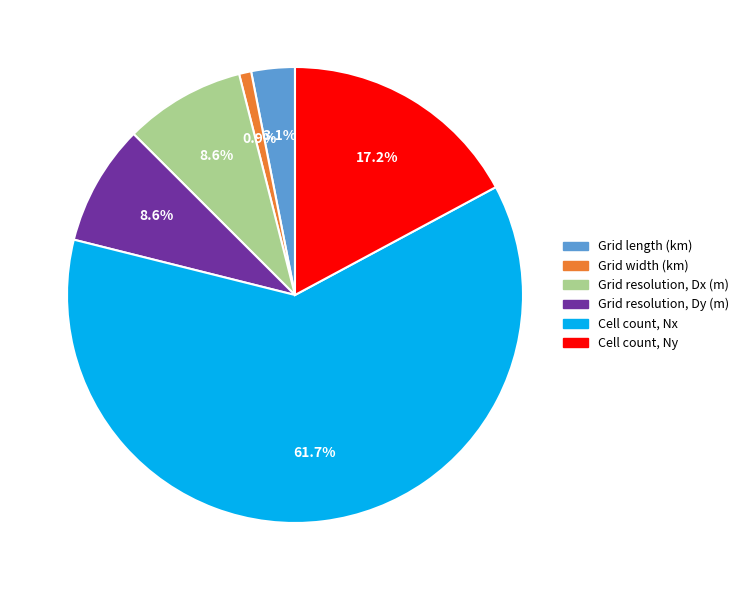

How many segments does this pie chart have?

6